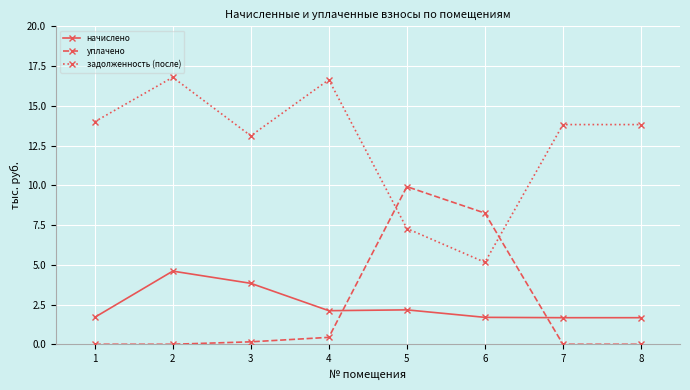

At how many categories does at least one series exceed 12?

6